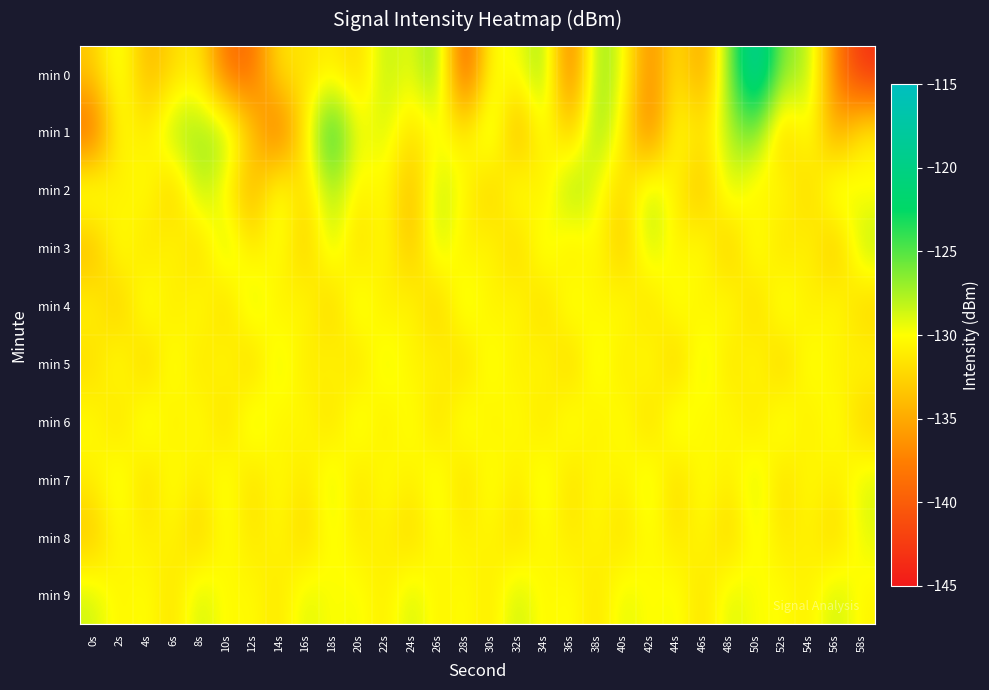

Which series changed the most between 26s and 58s?

min 0